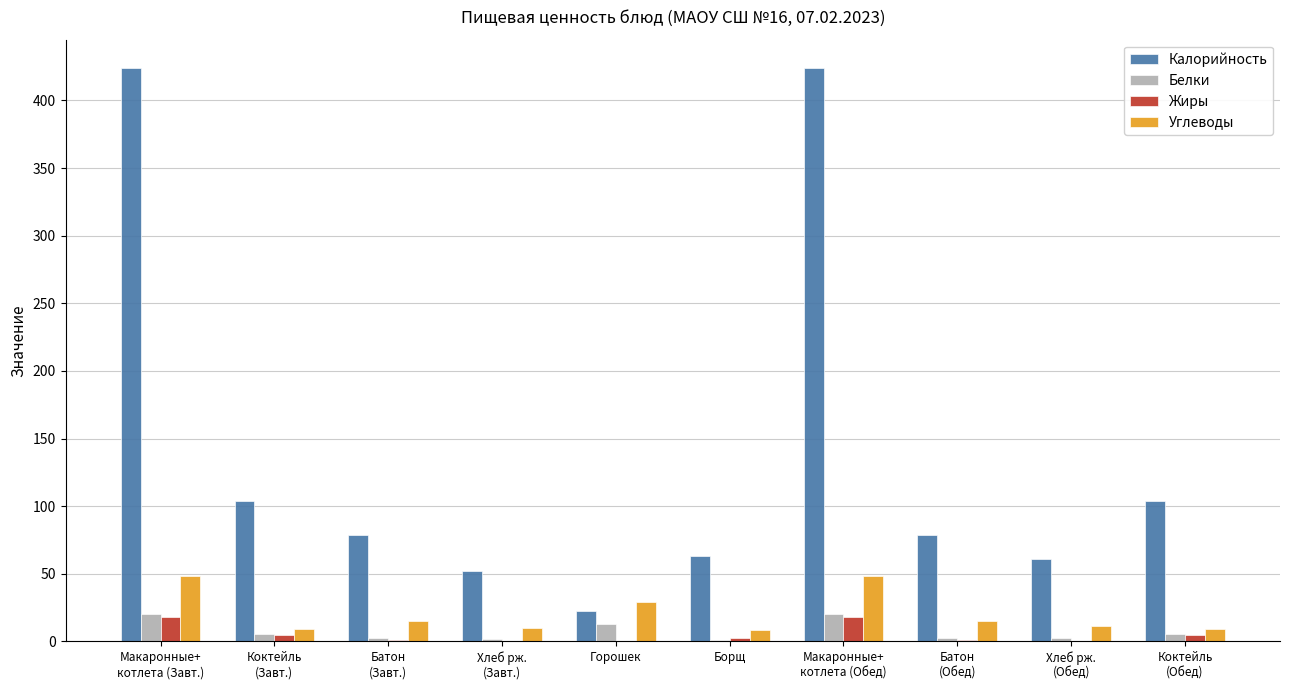

What is the highest value of the Калорийность series?

423.7